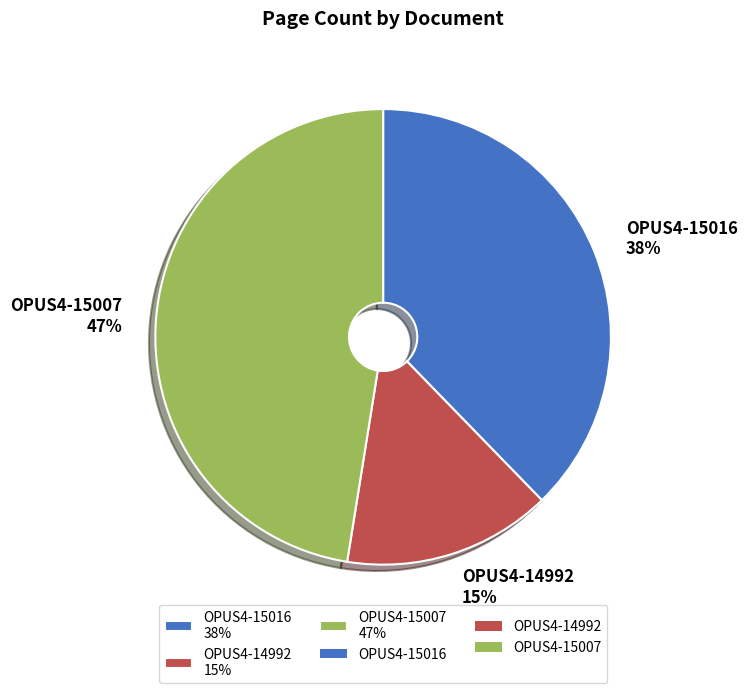

Is it true that OPUS4-14992 is 15% of the pie?

True